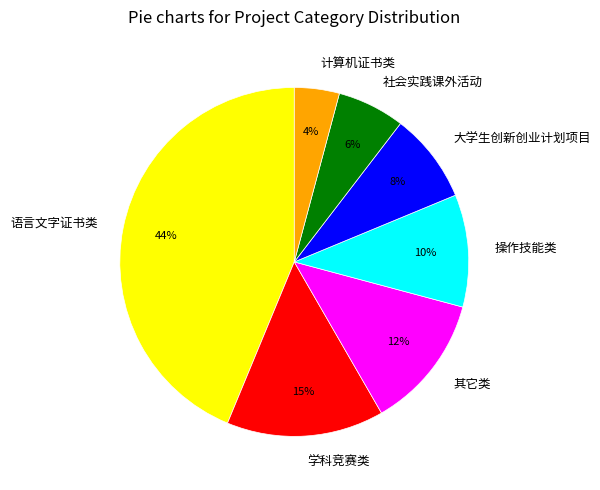

Which category has the smallest portion of the pie?

计算机证书类